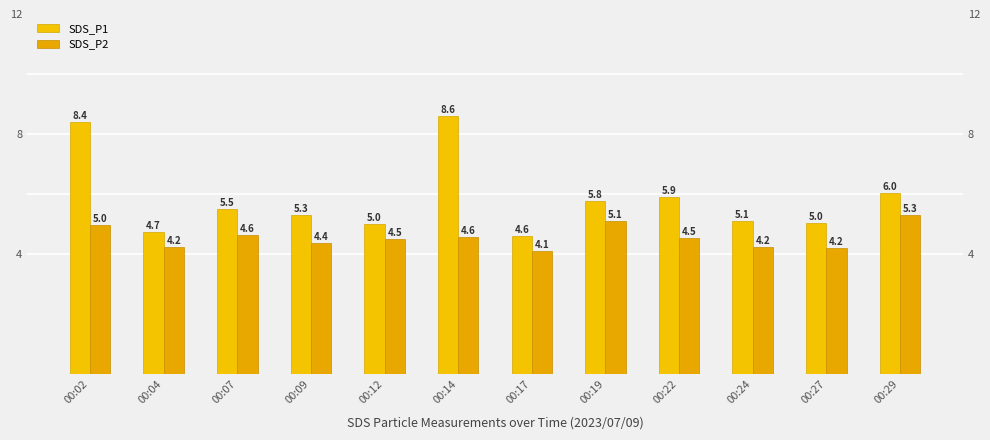

How many distinct data groups are displayed?

2